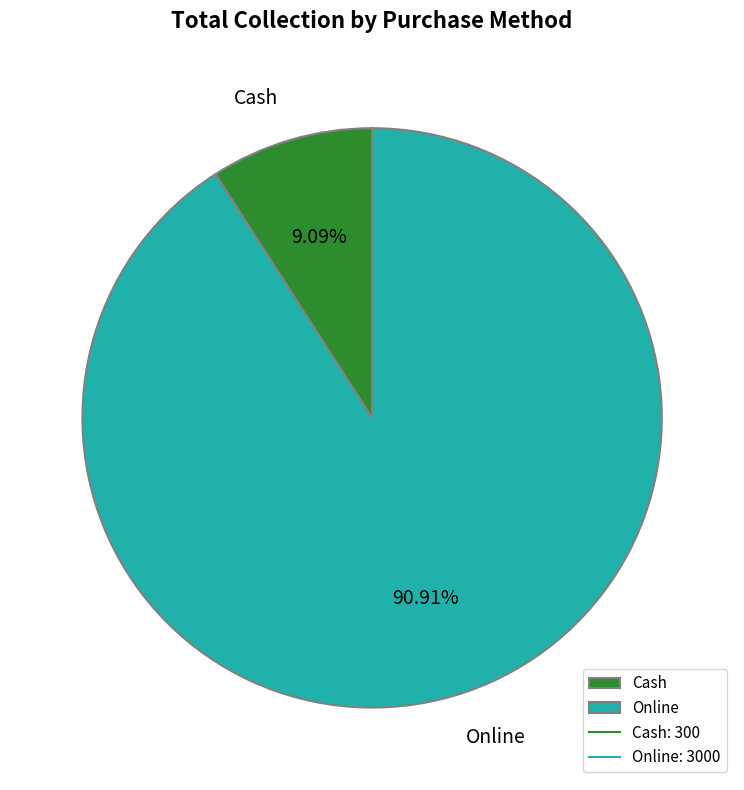

True or false: Online accounts for 91% of the total.

True